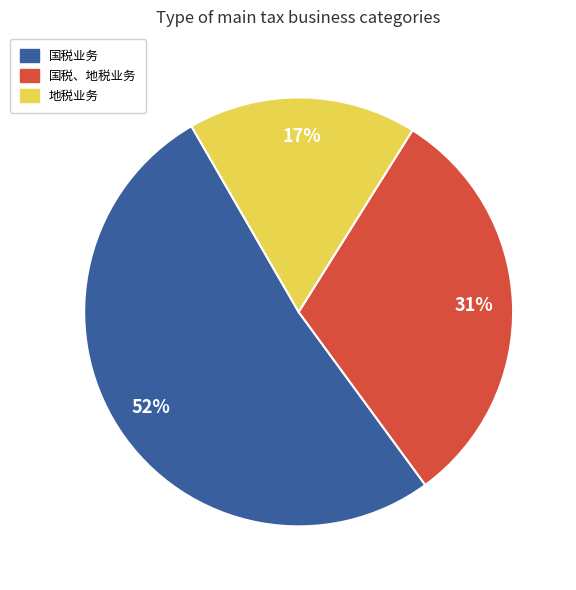

How many slices are in this pie chart?

3